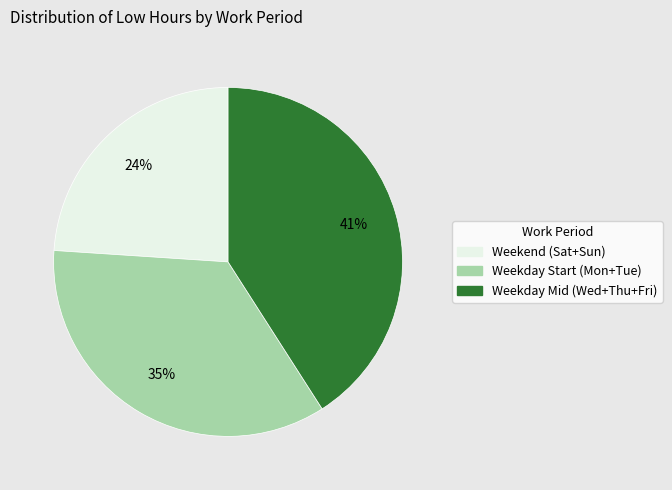

To the nearest percent, what is the average slice percentage?

33%